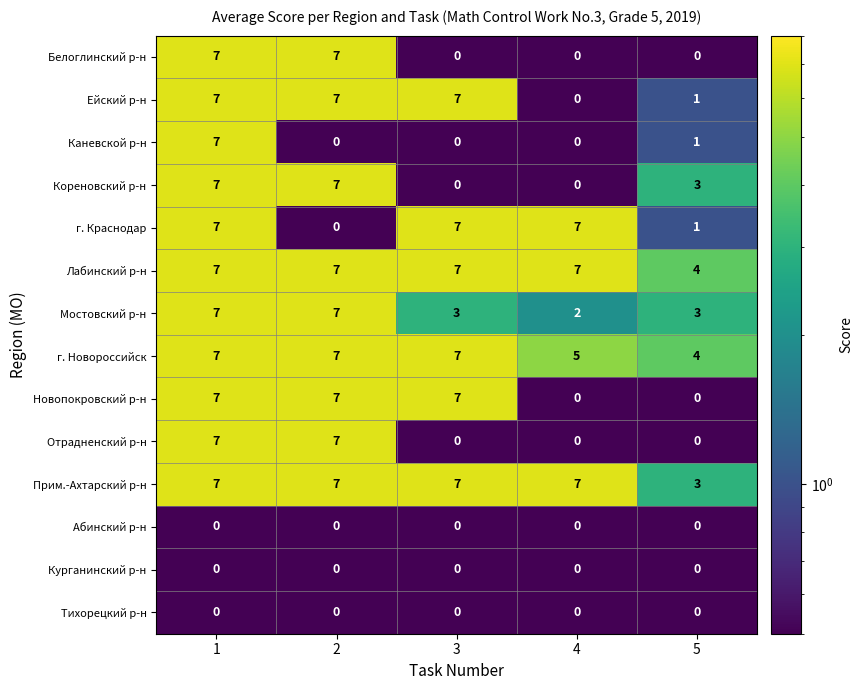

What is the minimum value for Прим.-Ахтарский р-н?

3